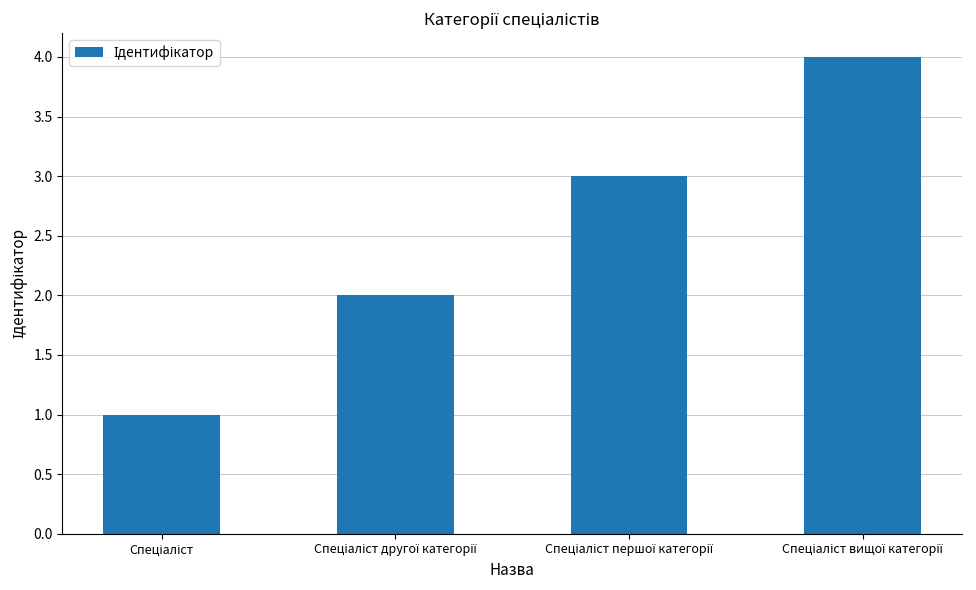

What is the difference between the maximum and minimum values?

3